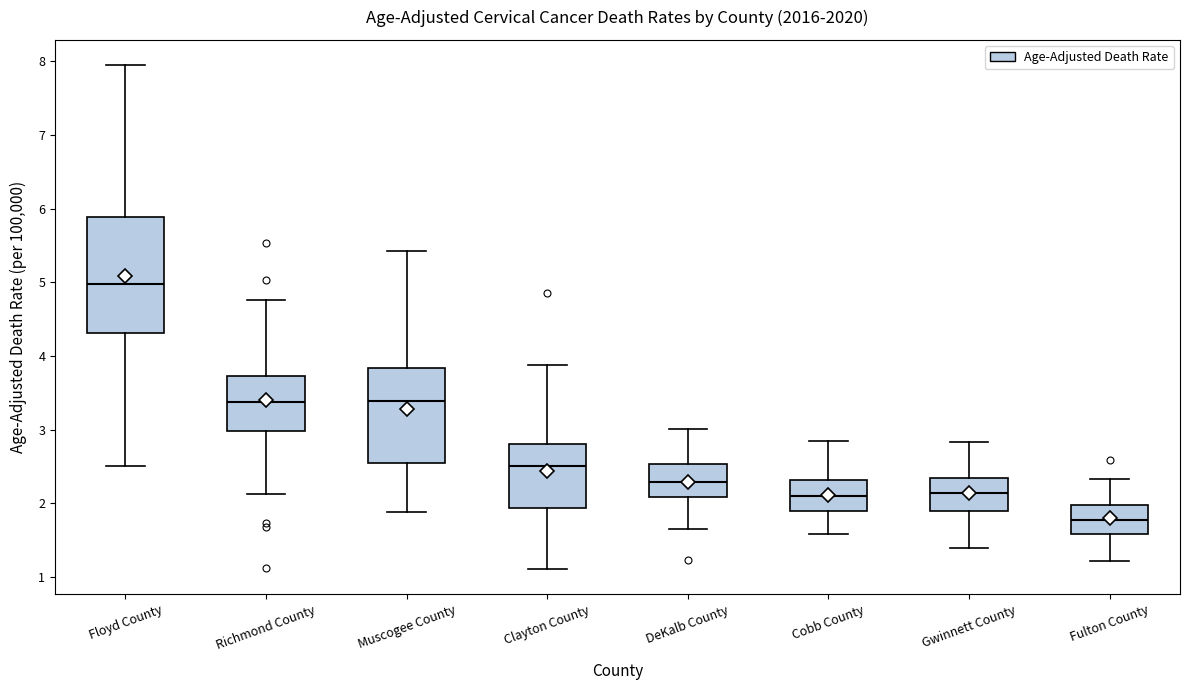

Which box is the tallest, from its lower edge to its upper edge?

Floyd County